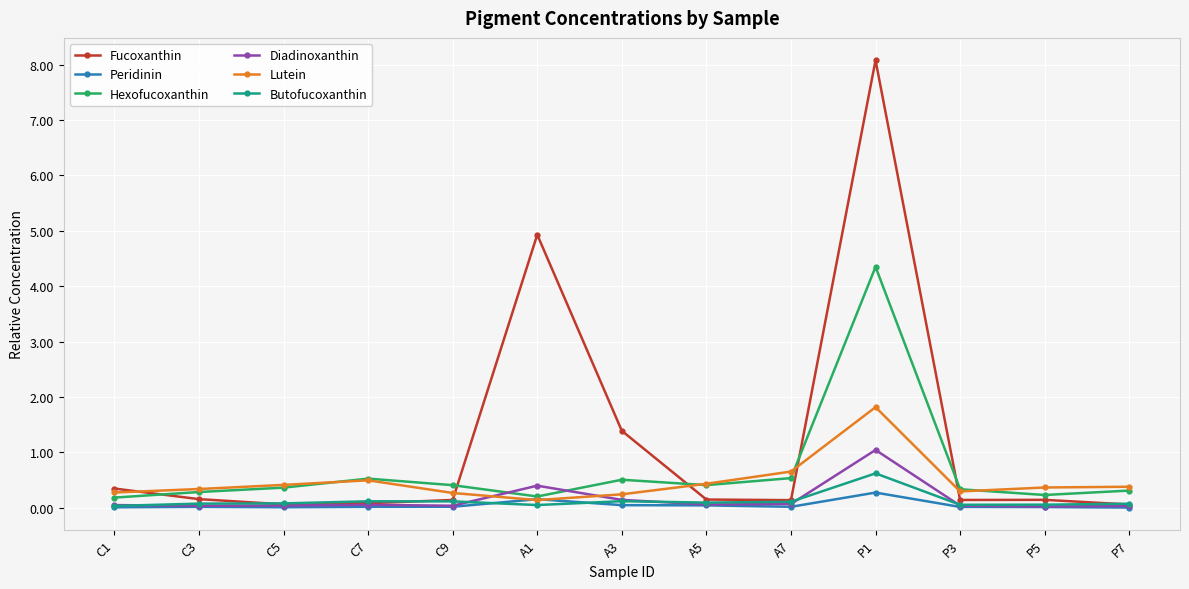

What is the difference between the highest and lowest values at P7?

0.4